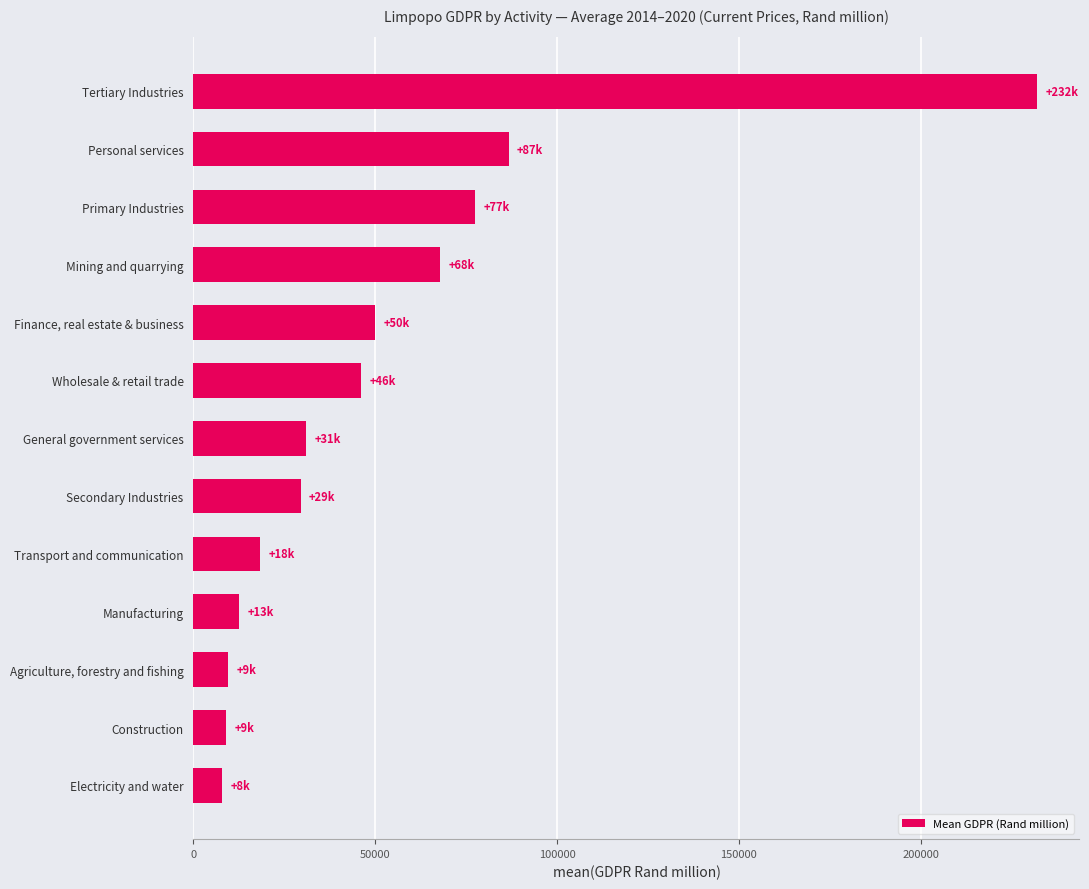

What is the change in value from Personal services to Agriculture, forestry and fishing?

-77217.8